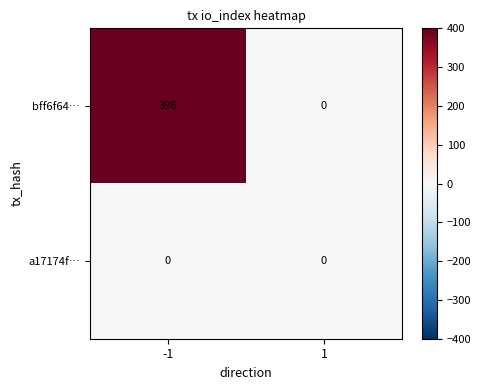

What is the maximum value shown in the chart?

396